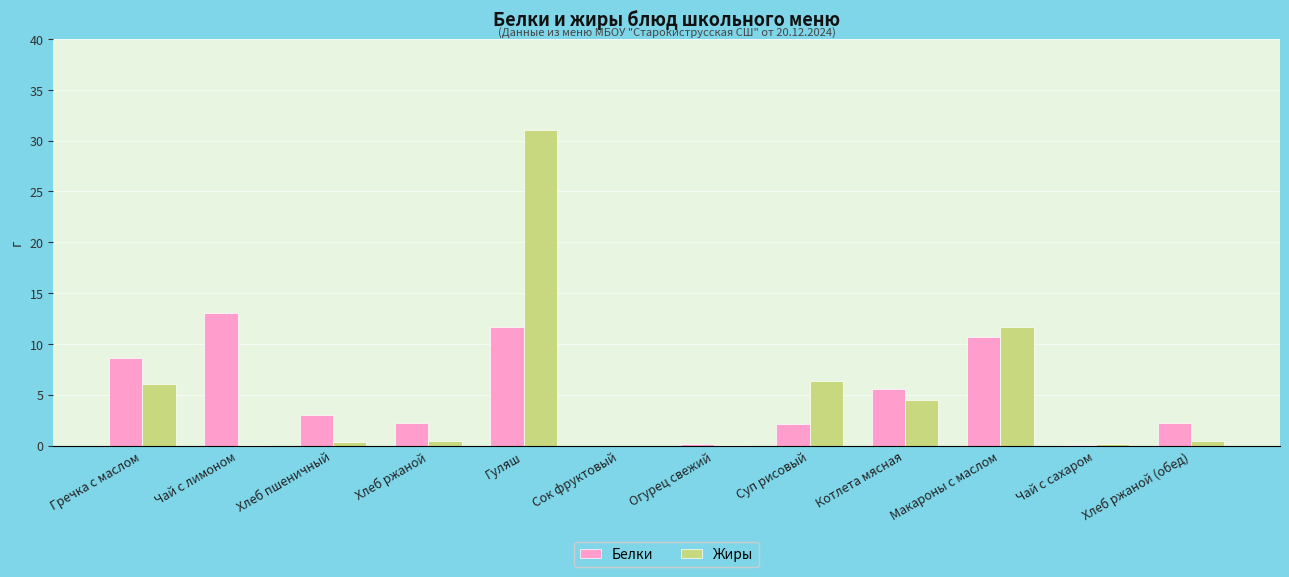

Which series changed the most between Хлеб пшеничный and Гуляш?

Жиры